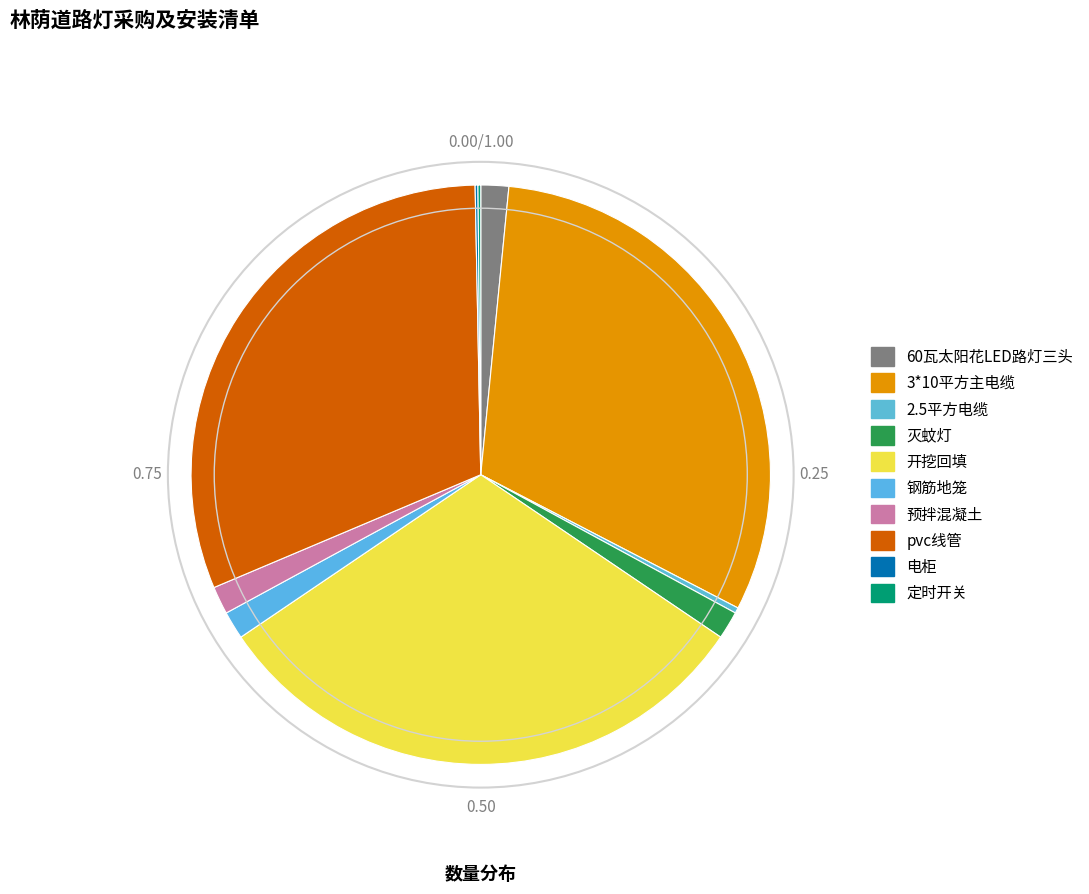

Does 灭蚊灯 account for over 50% of the chart?

No